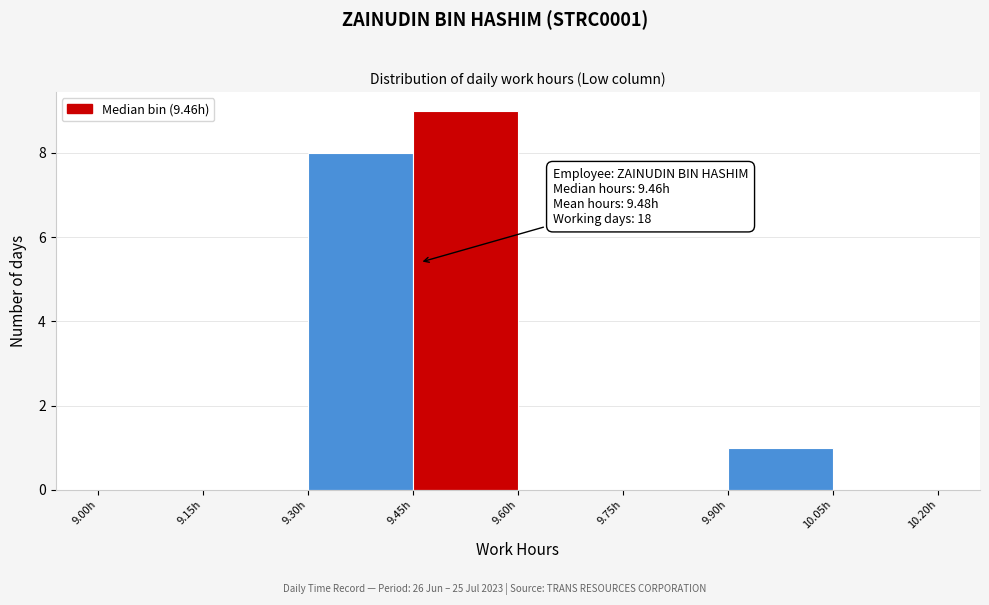

Over which range of the x-axis is the bar tallest?

9.45 to 9.60